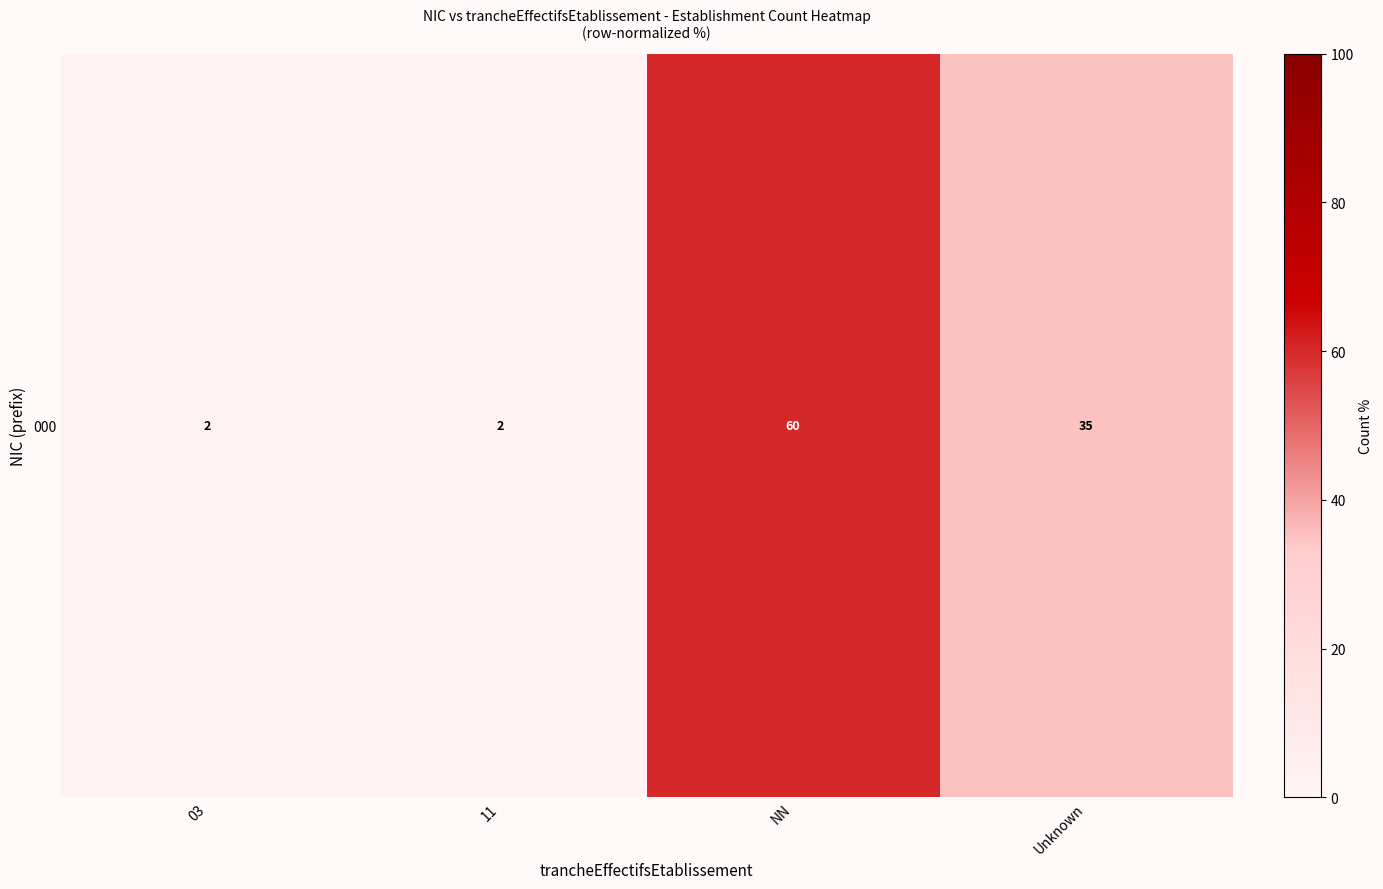

Reading left to right, what are all the values shown in this chart?

03=2	11=2	NN=60	Unknown=35